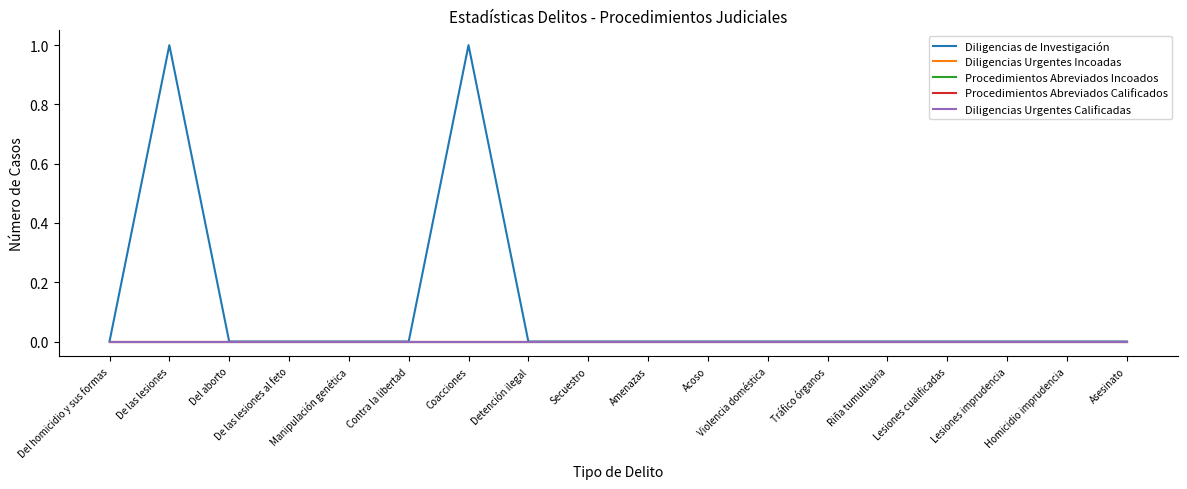

Is it true that Diligencias Urgentes Incoadas equals 0 at Violencia doméstica?

True